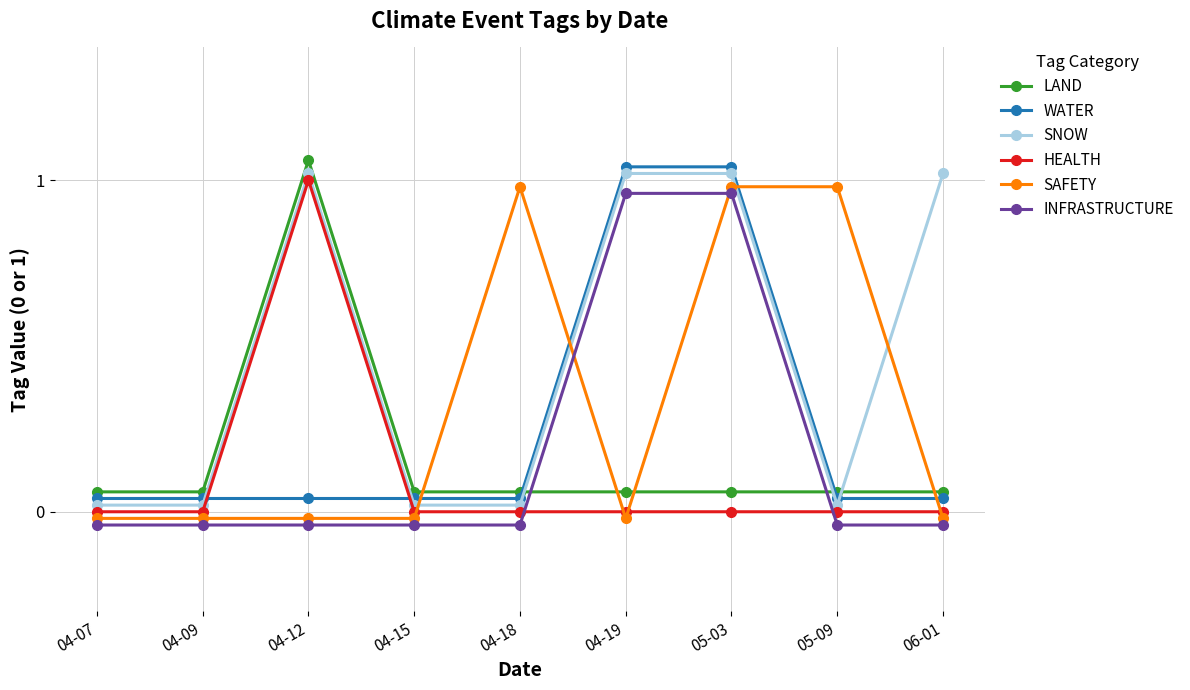

Is the value of SAFETY at 04-15 greater than the value of LAND at 06-01?

No